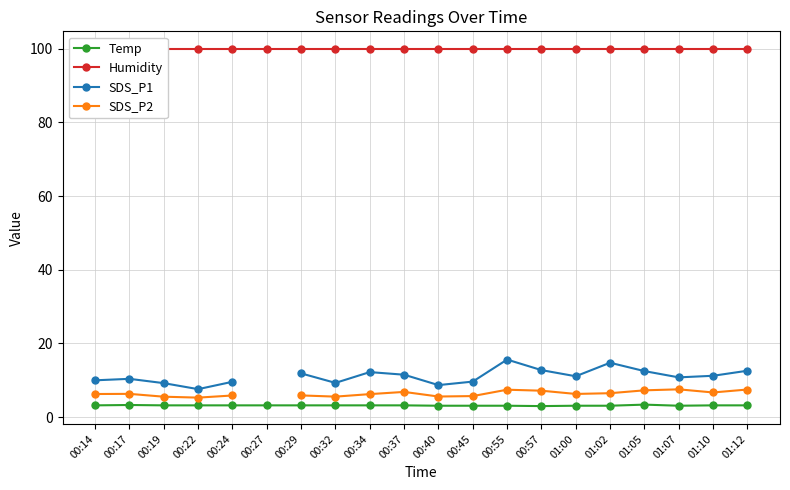

At which category does Temp reach its first local peak?

00:17